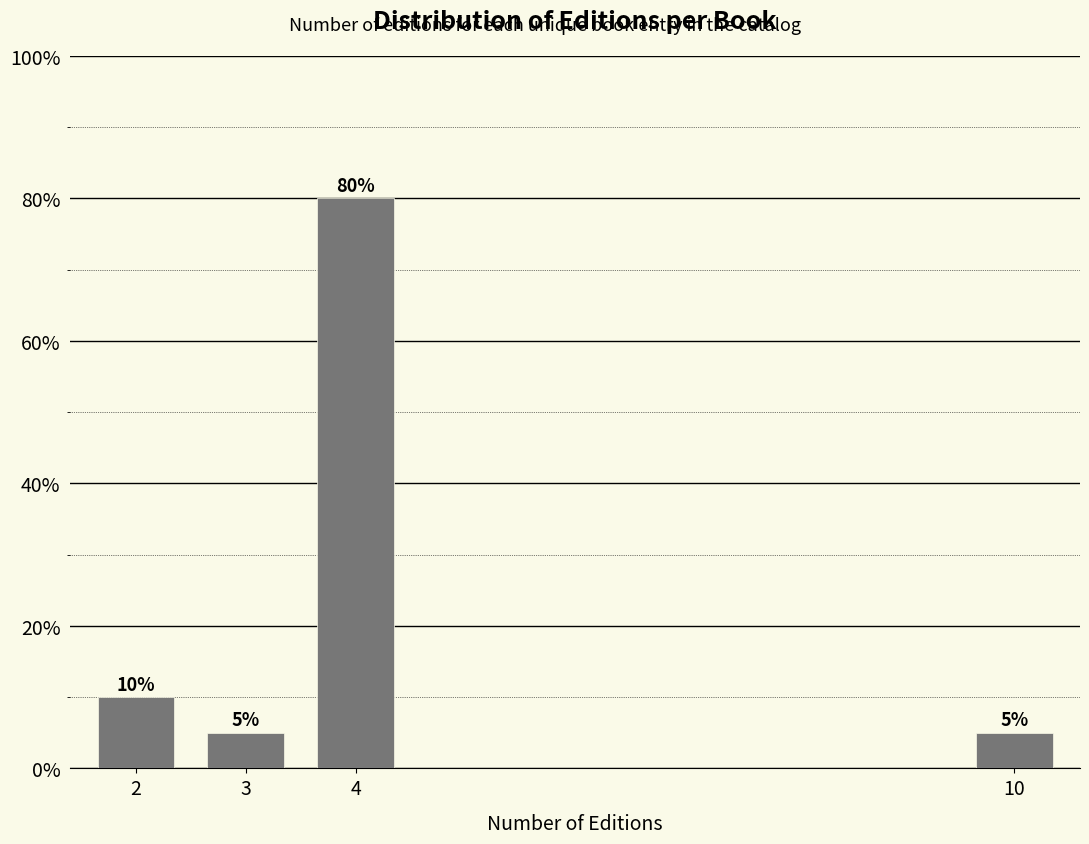

Reading left to right, transcribe all the data shown in this chart.

2=10	3=5	4=80	10=5